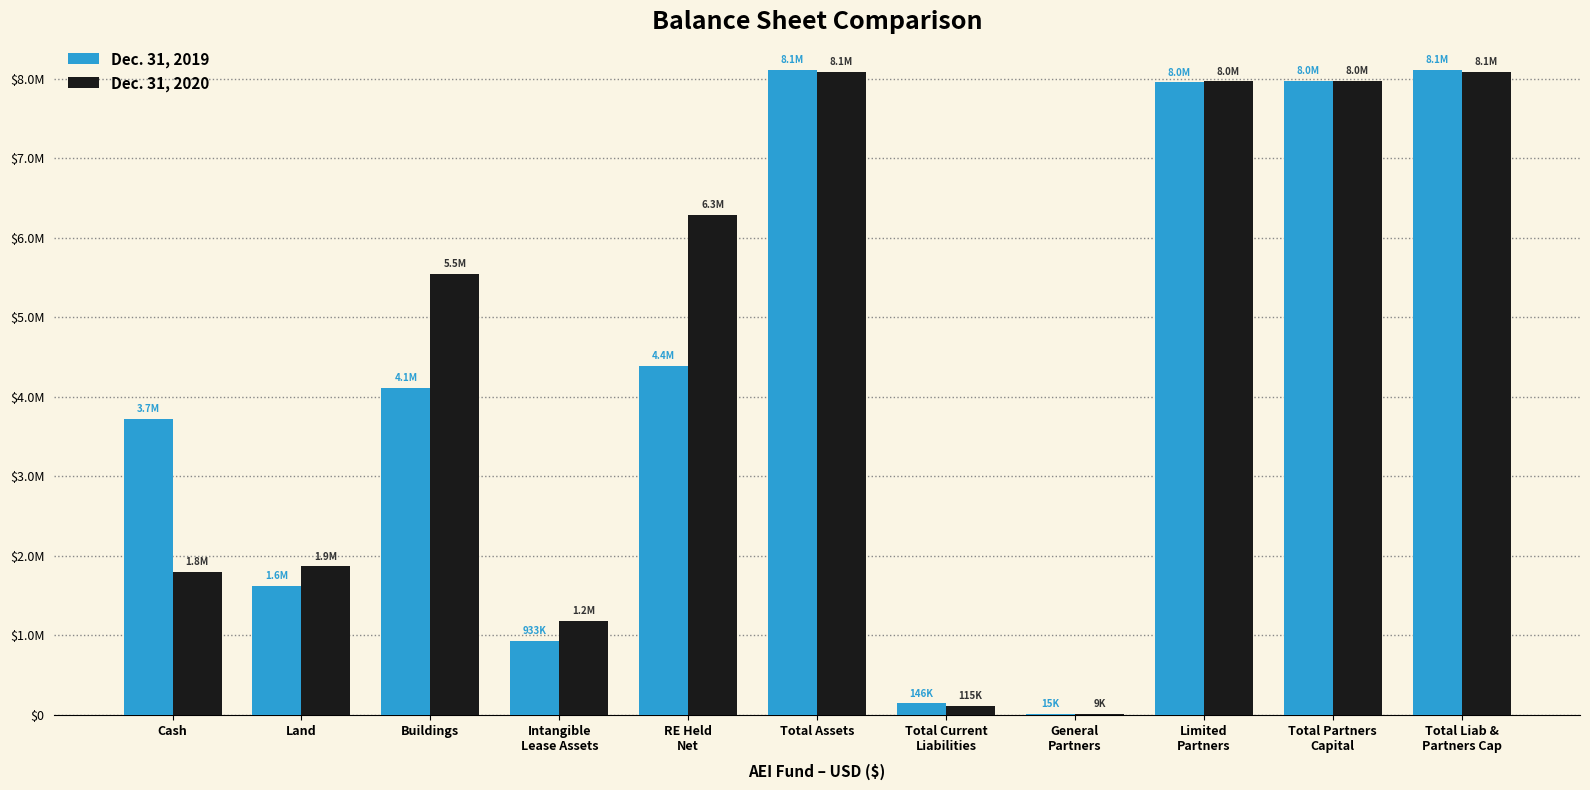

What is the value of the Dec. 31, 2020 bar at the 11th from the left?

8089826